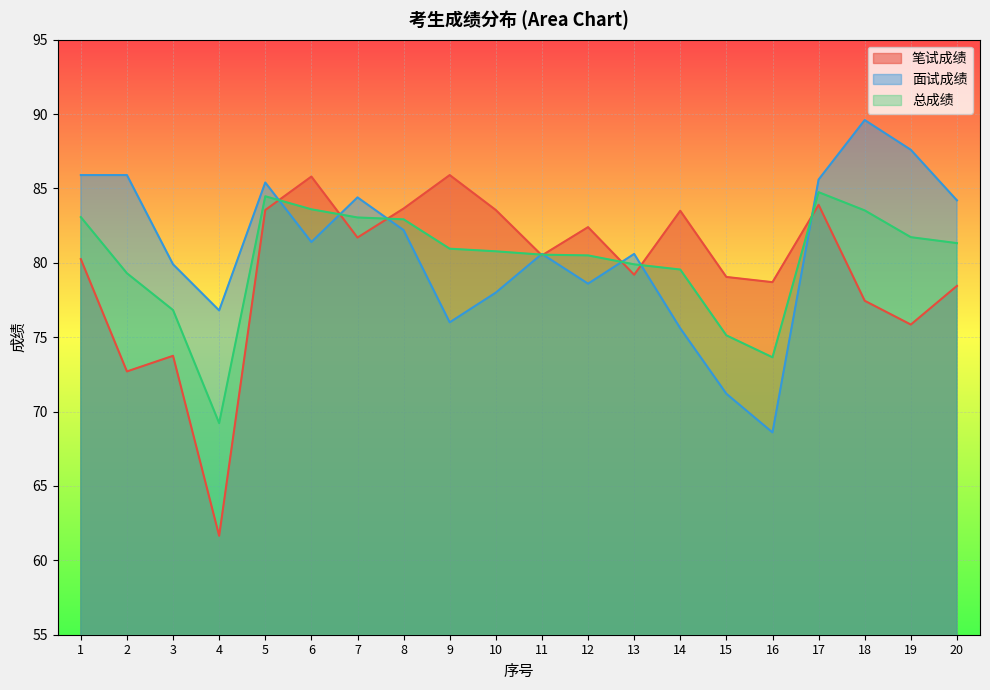

Is it true that 笔试成绩 equals 113.7 at 11?

False